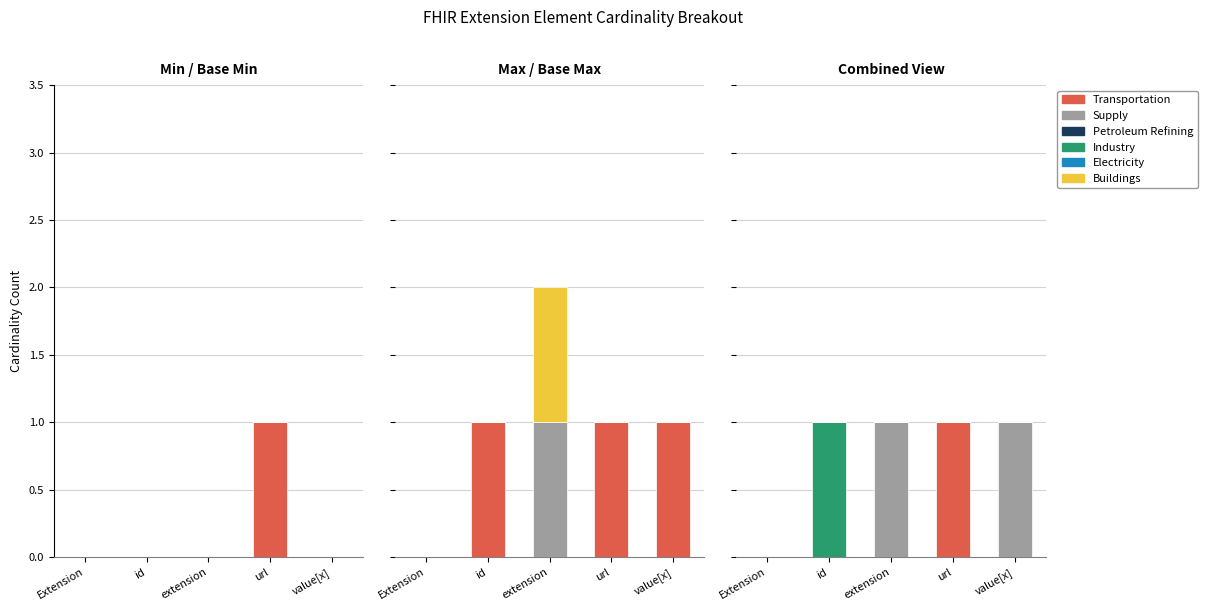

What is the label of the 2nd bar from the left?

id